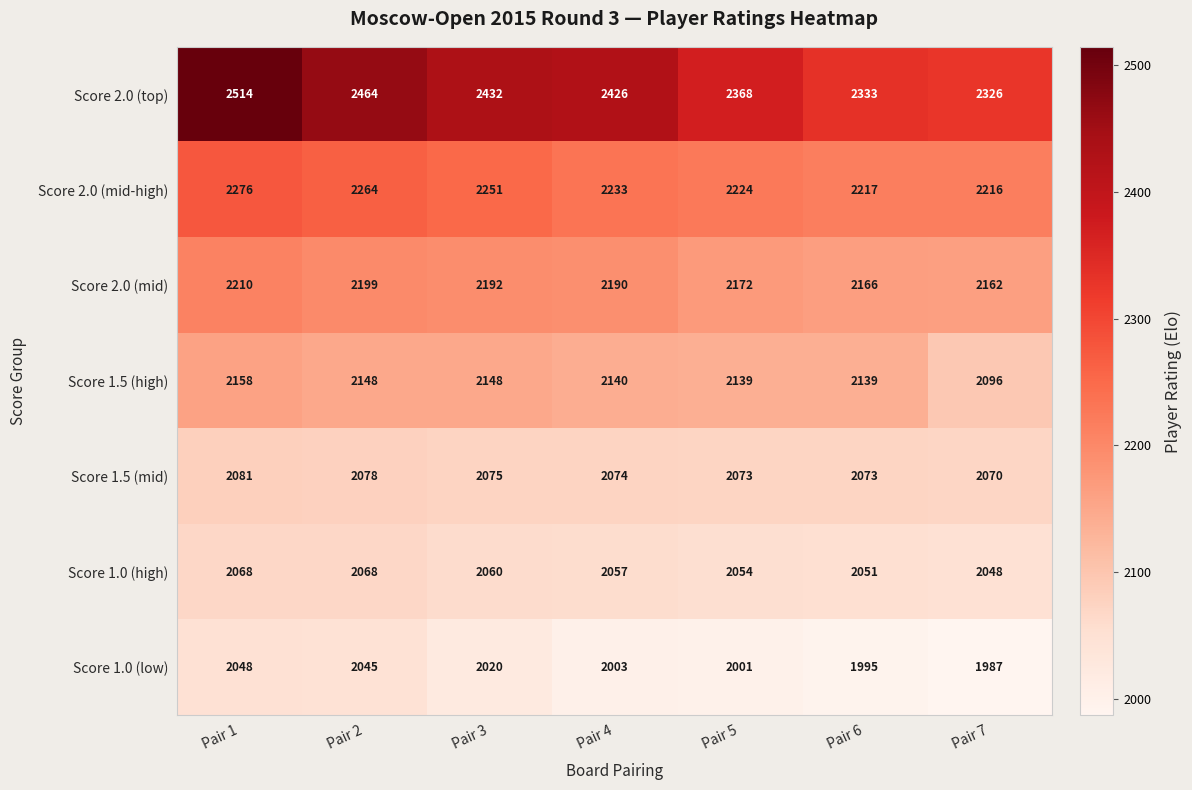

The Score 2.0 (top) series shows 2464 at Pair 2. True or false?

True